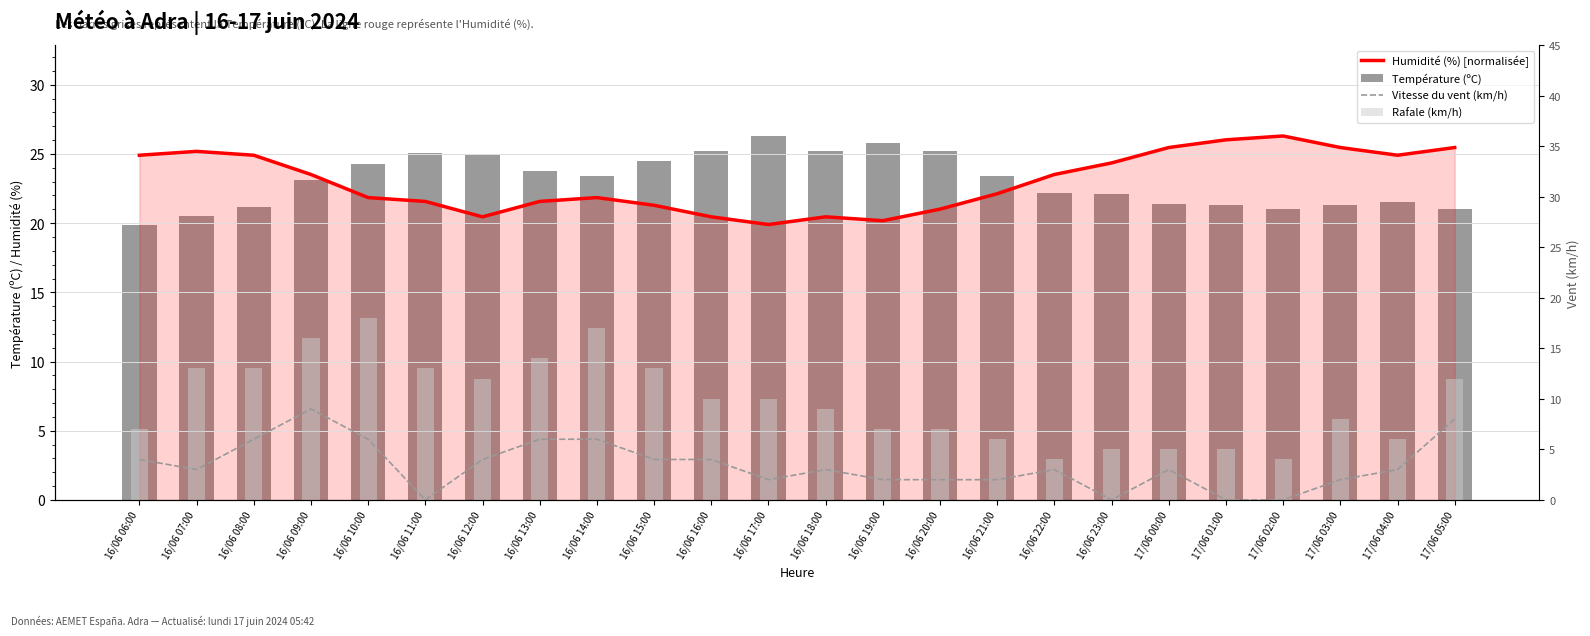

What is the sum of all Humidité (%) [normalisée] values?

552.7